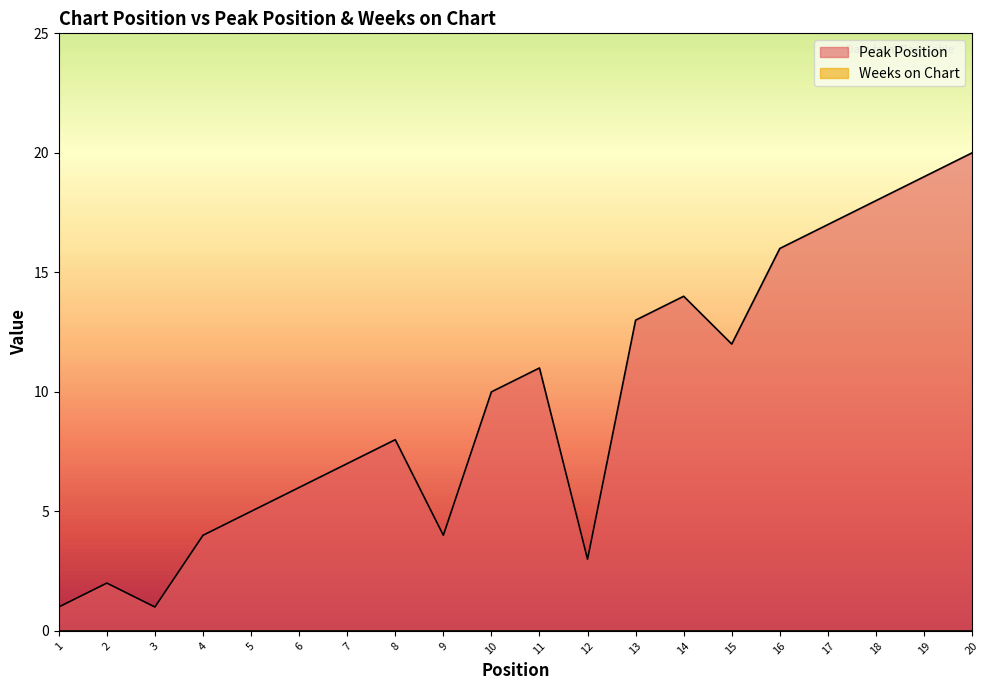

Where is the data nearest to the value 10?

10